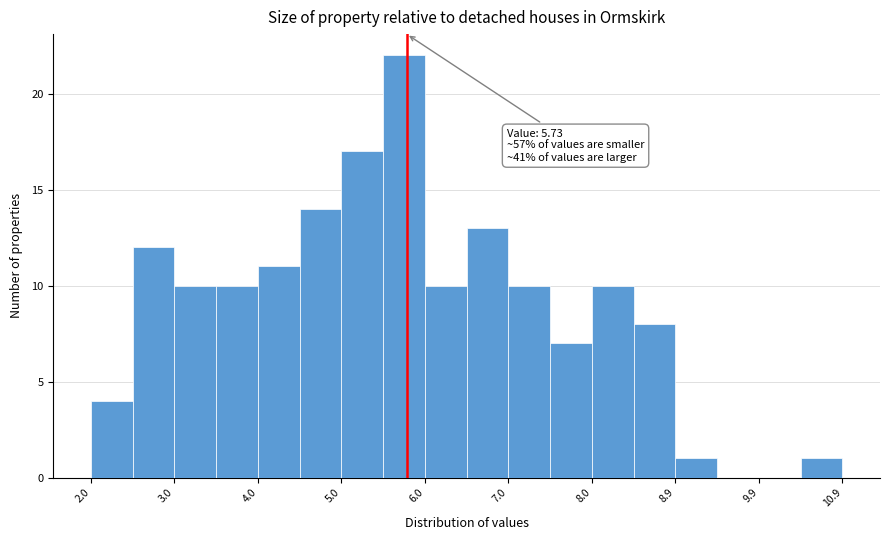

Which range on the x-axis has the tallest bar?

5.45 to 5.95